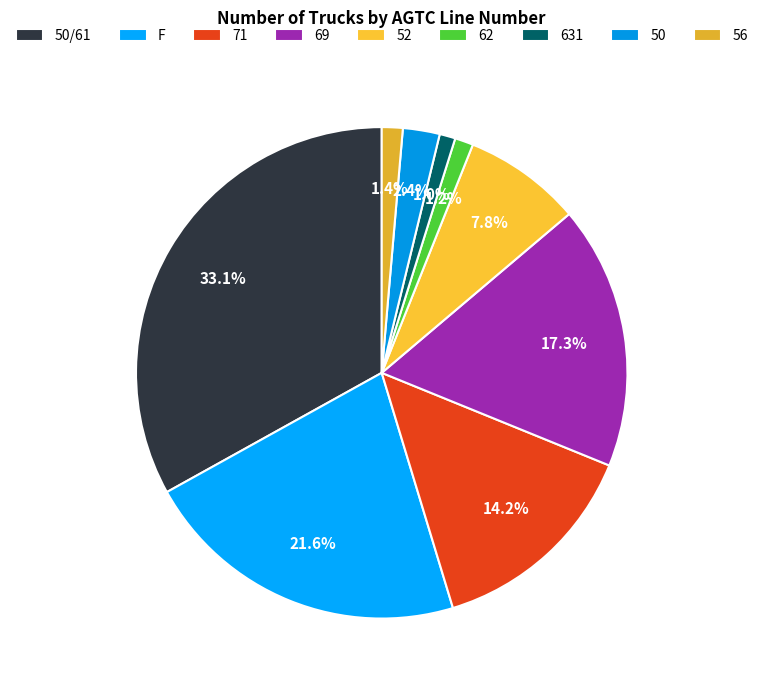

What is the change in value from 69 to 50?

-7686